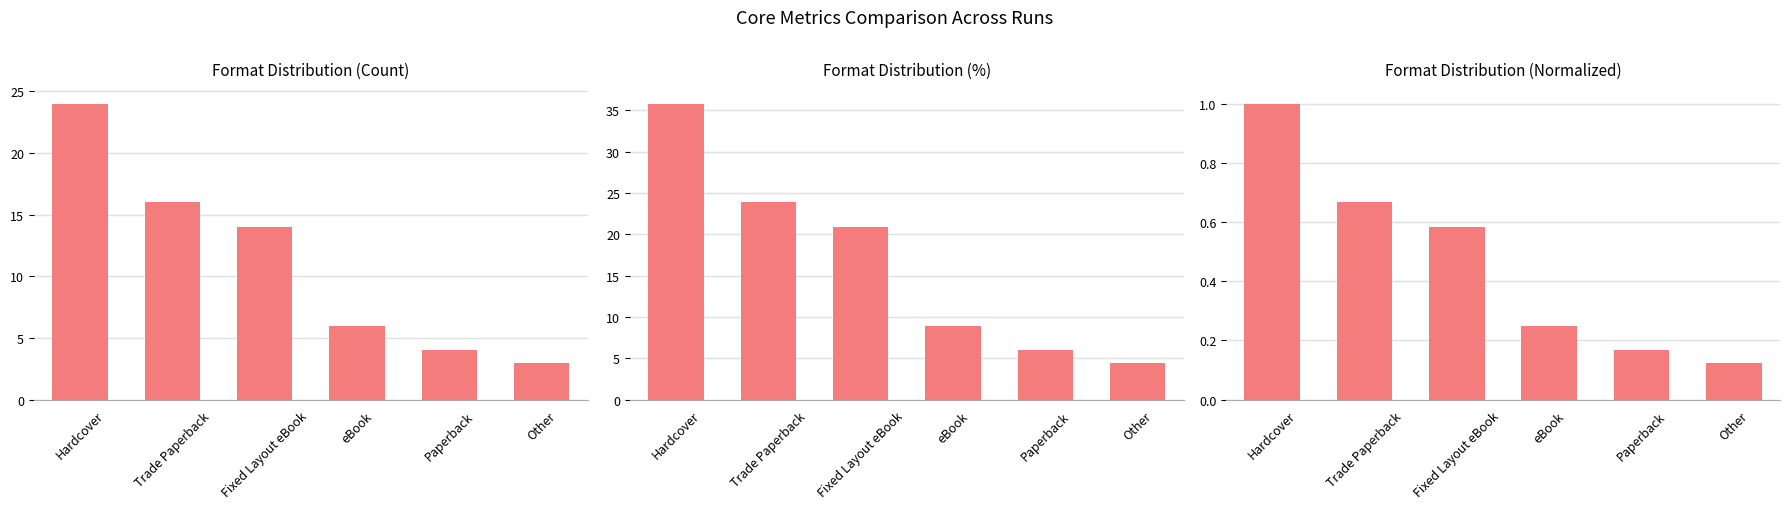

Between Hardcover and Fixed Layout eBook, which is larger?

Hardcover